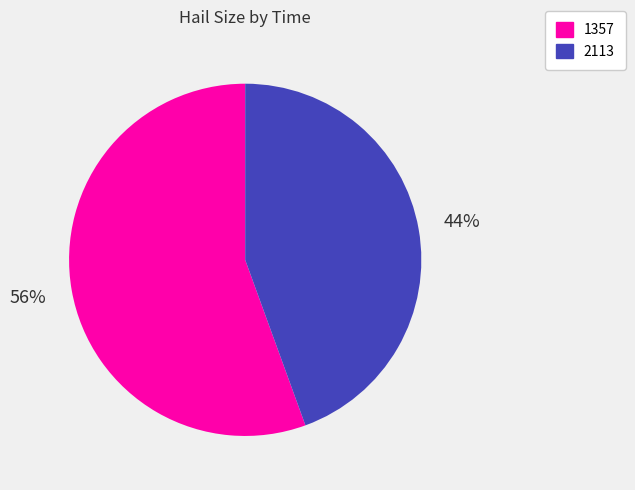

What is the majority slice?

1357